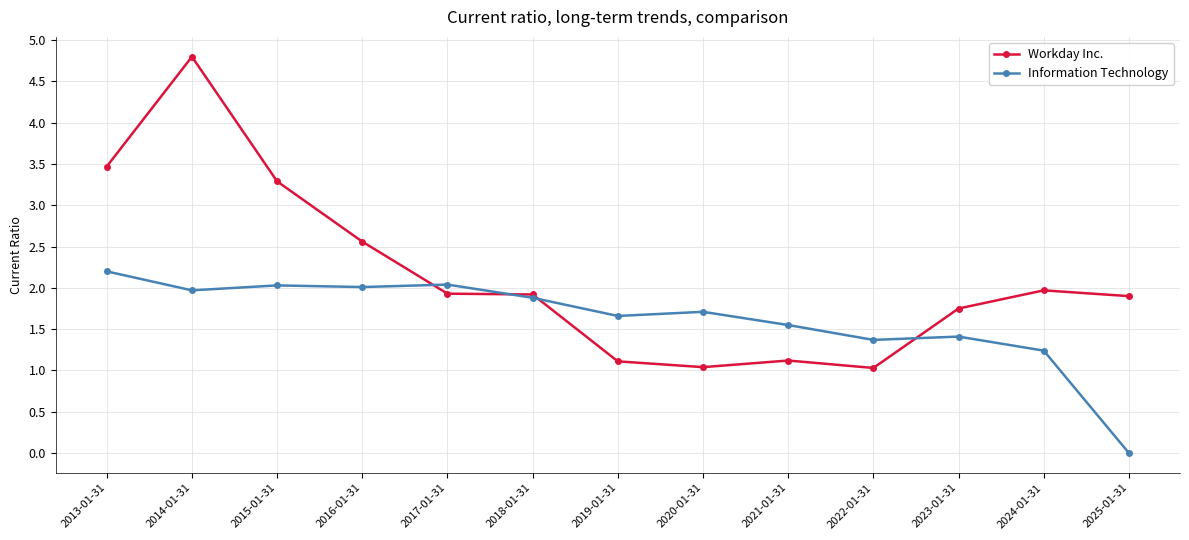

Which series has the widest spread of values?

Workday Inc.